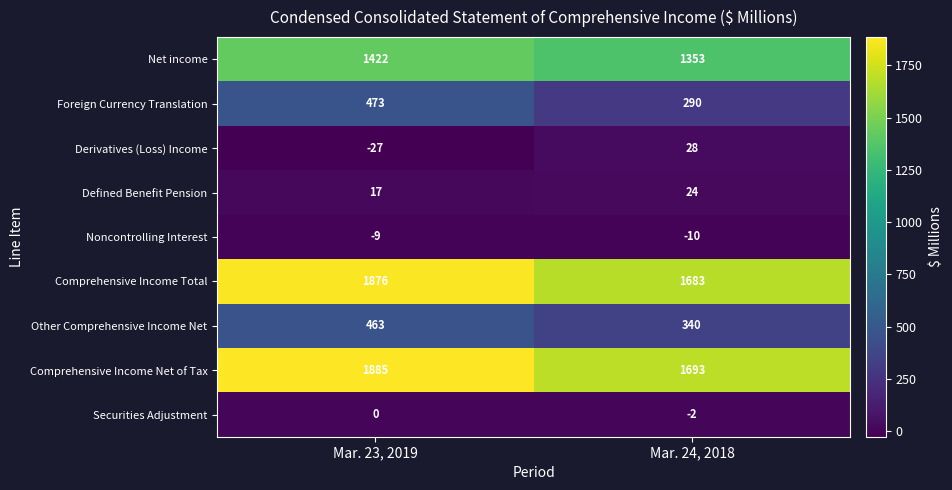

What is the sum of the Securities Adjustment values at Mar. 23, 2019 and Mar. 24, 2018?

-2